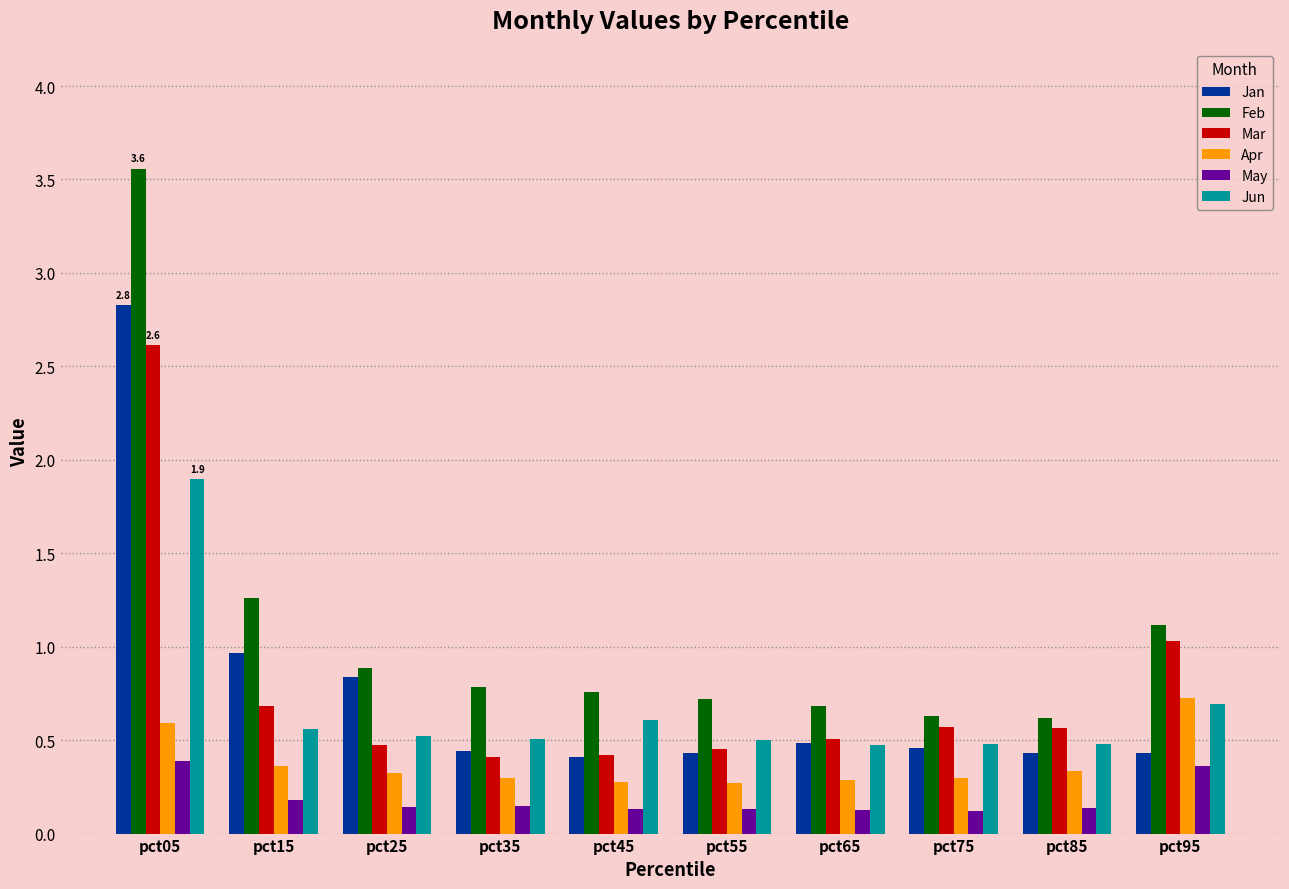

Which category has the highest value in the Feb series?

pct05